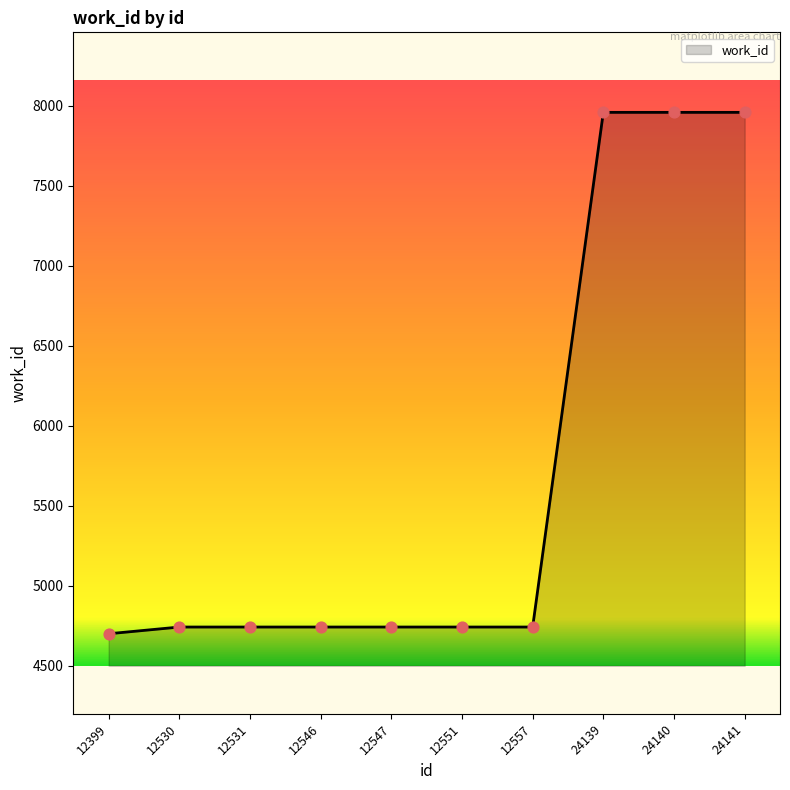

Between 12531 and 24140, which is larger?

24140